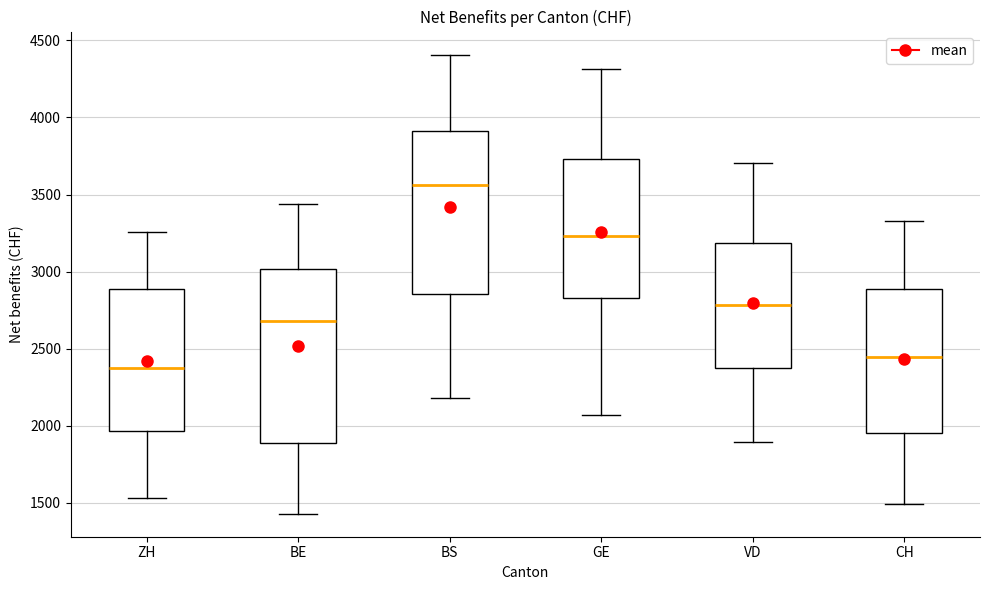

Which box's median line is the lowest?

ZH